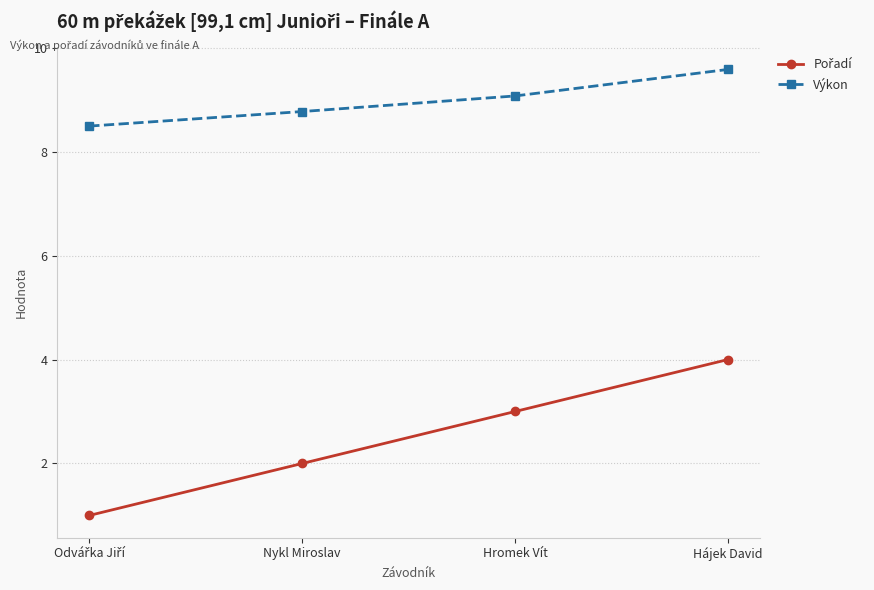

True or false: Výkon has more than 0 points higher than both neighbors.

False